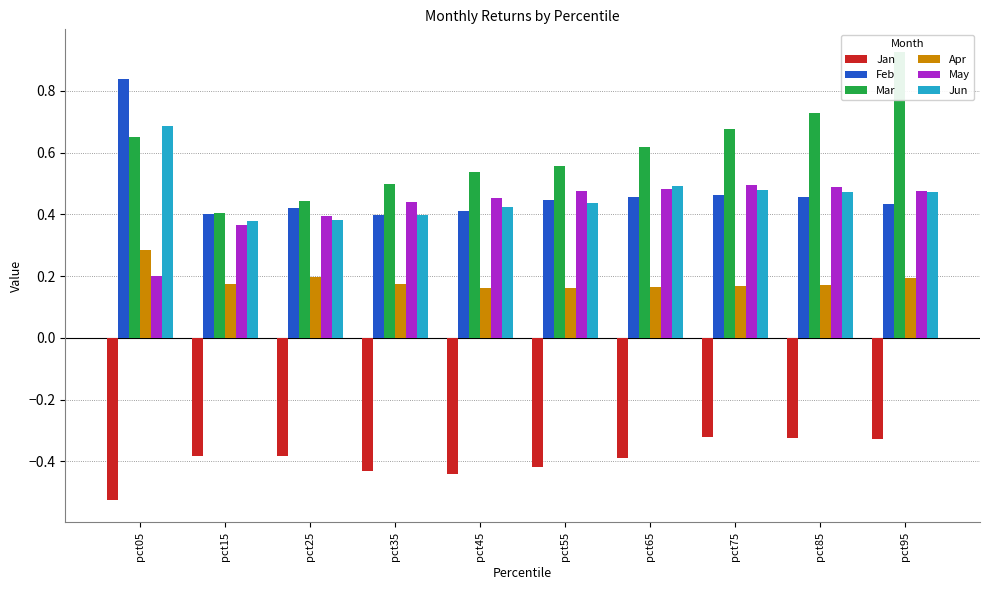

What is the total value across all series at pct65?

1.8